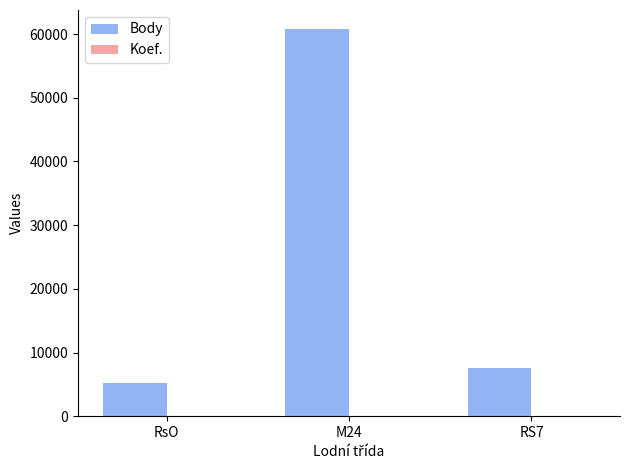

At which category is the sum across all series the highest?

M24